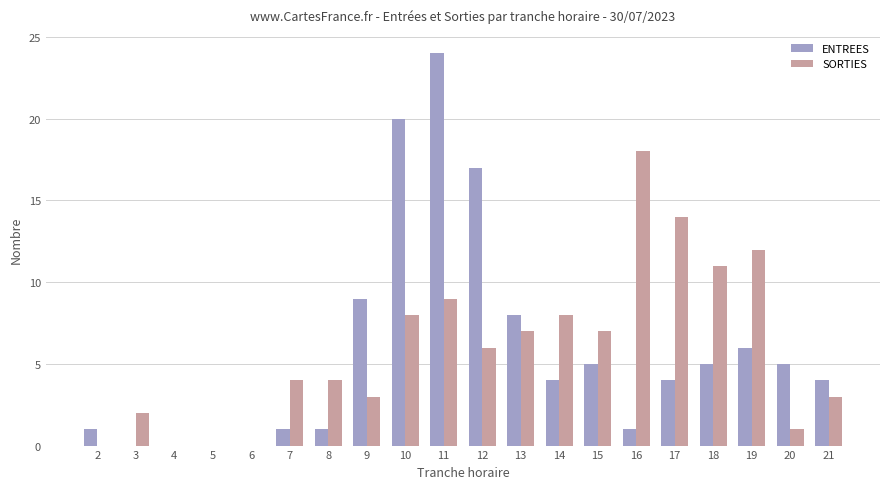

Between 16 and 21, which series saw the biggest shift?

SORTIES